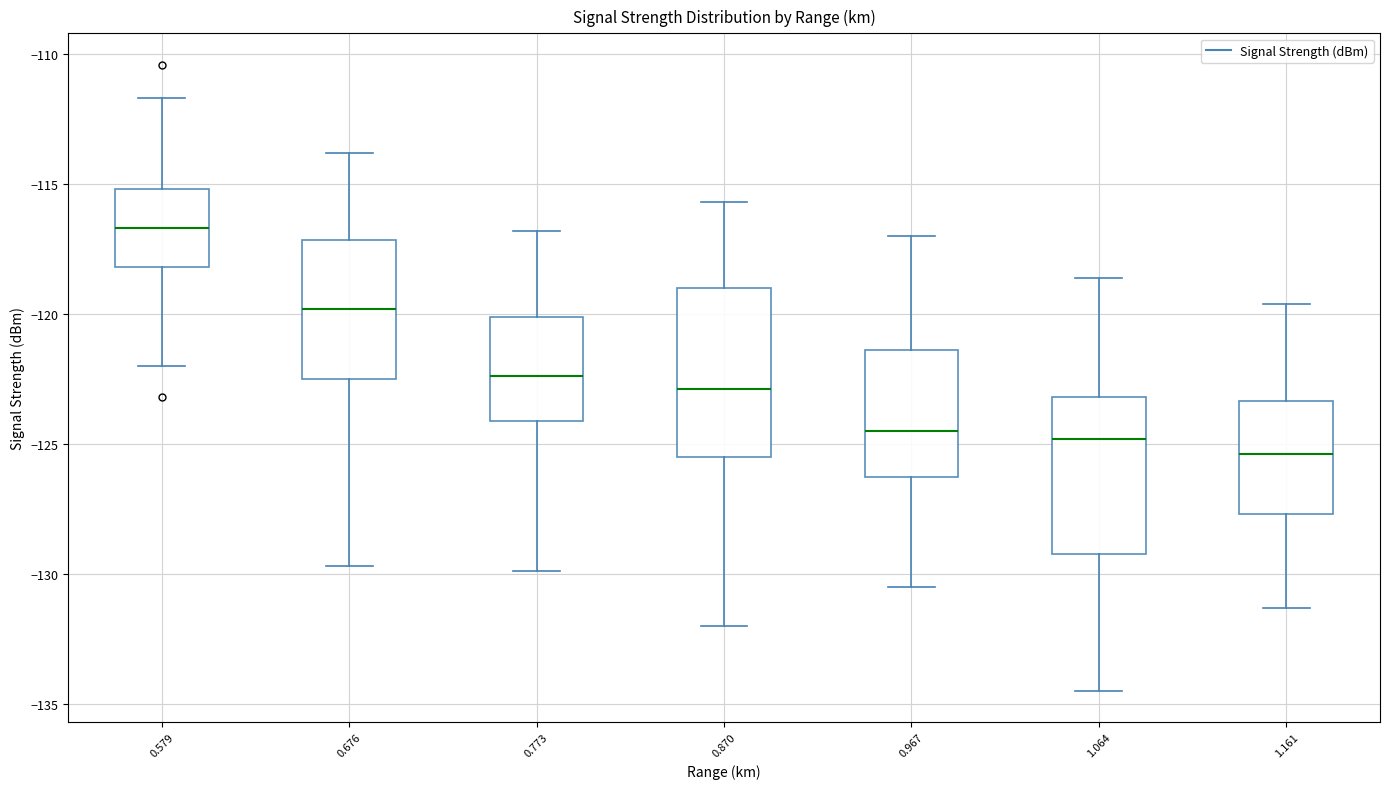

Reading left to right, read every box against the y-axis: the position of its median line, the range the box covers, and the ends of its whiskers. The values are not printed on the chart, so give them approximately, as read against the axis.

0.579: median -116.5, box -118.0 to -115.0, whiskers -122.0 to -111.5
0.676: median -120.0, box -122.5 to -117.0, whiskers -129.5 to -114.0
0.773: median -122.5, box -124.0 to -120.0, whiskers -130.0 to -117.0
0.870: median -123.0, box -125.5 to -119.0, whiskers -132.0 to -115.5
0.967: median -124.5, box -126.0 to -121.5, whiskers -130.5 to -117.0
1.064: median -125.0, box -129.0 to -123.0, whiskers -134.5 to -118.5
1.161: median -125.5, box -127.5 to -123.5, whiskers -131.5 to -119.5